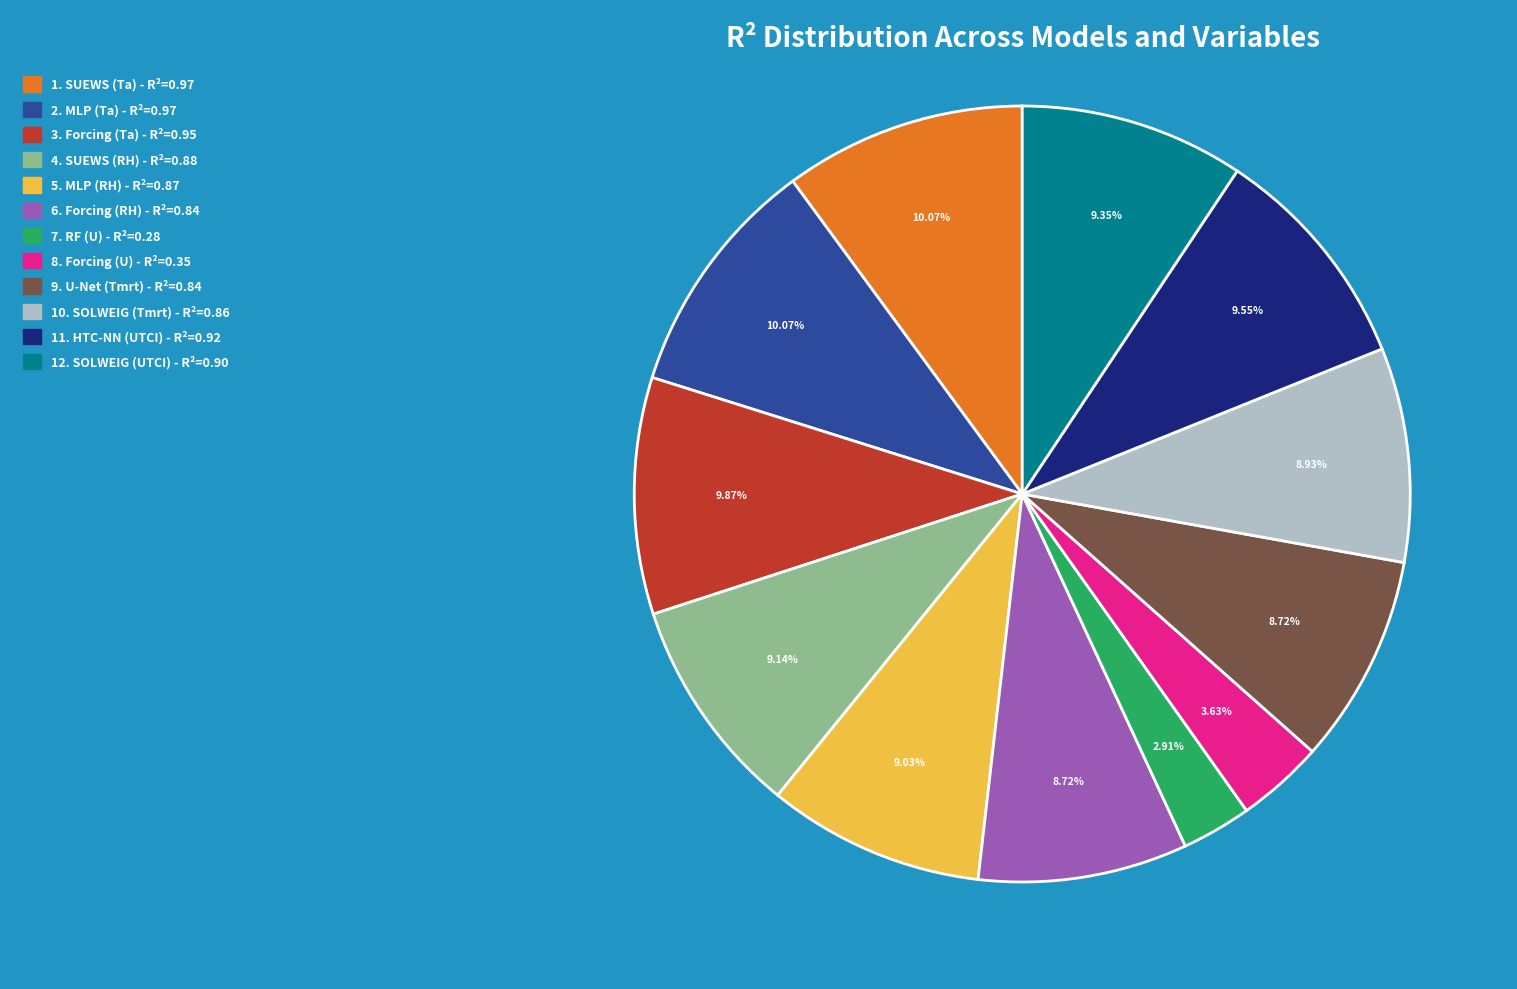

Is there a majority slice in this chart?

No